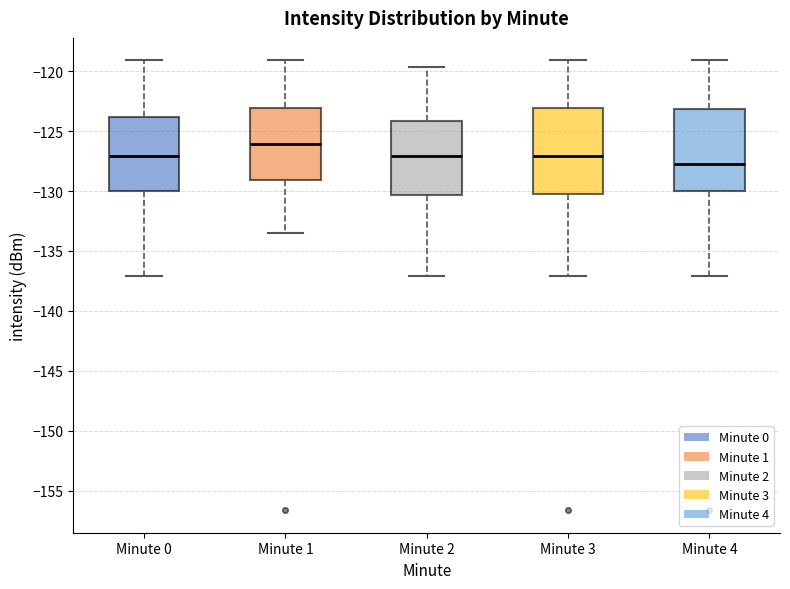

Where does the lower whisker of the box for Minute 0 end on the y-axis? The values are not printed on the chart, so give them approximately, as read against the axis.

-137.0